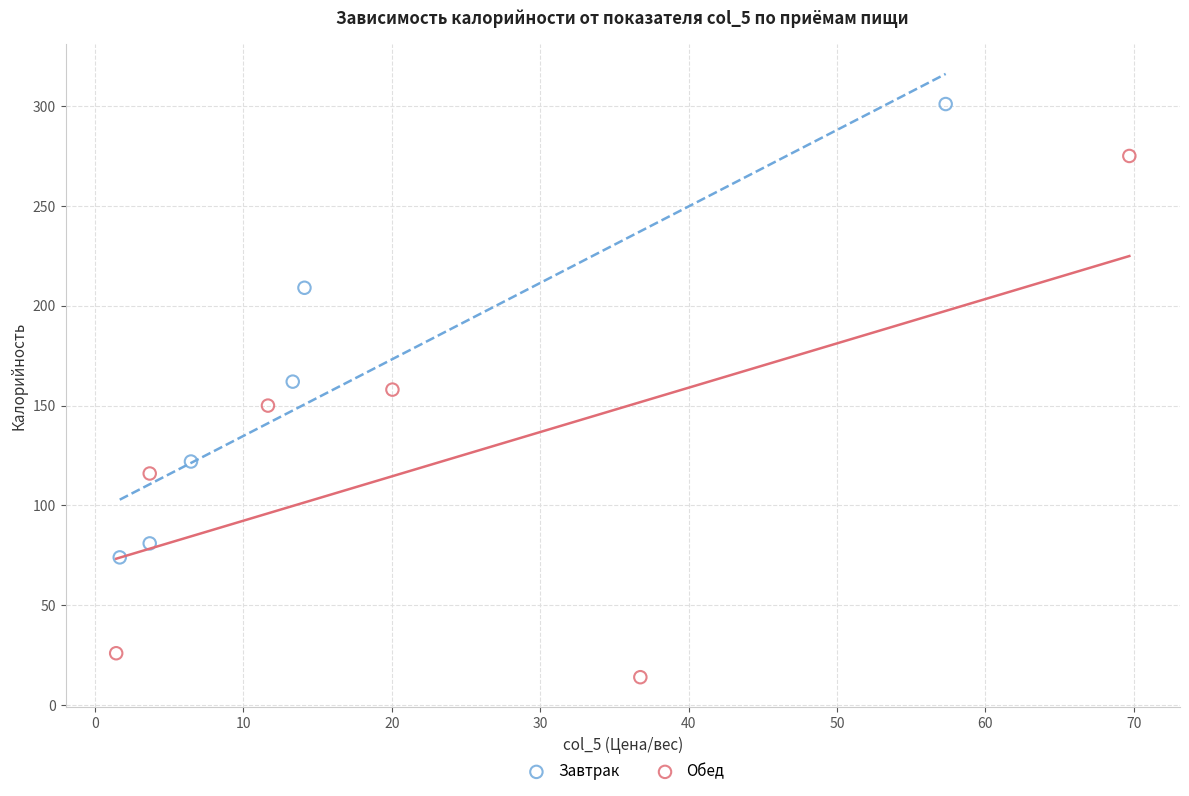

Which series contains the highest Y value?

Завтрак